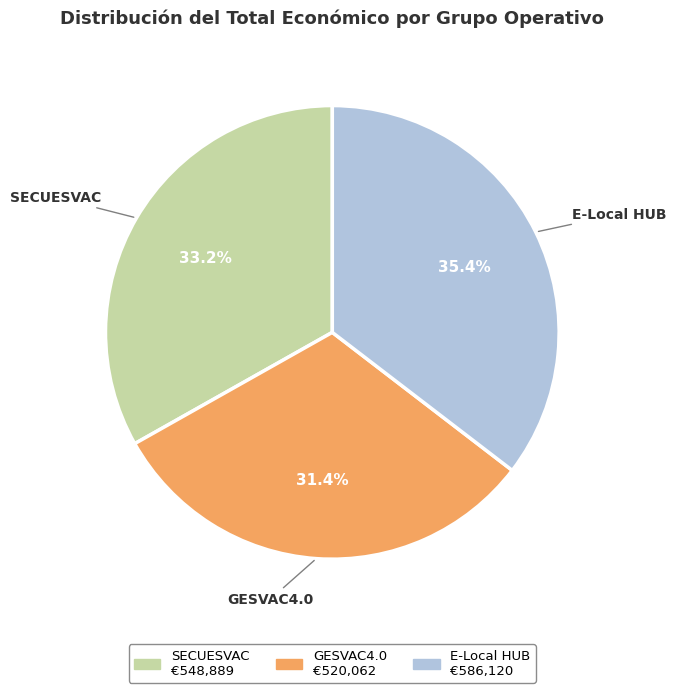

Is there a majority slice in this chart?

No